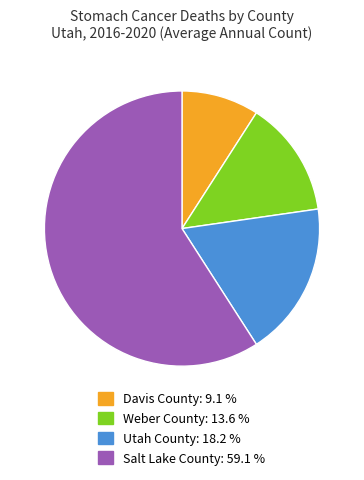

True or false: Utah County accounts for 24% of the total.

False